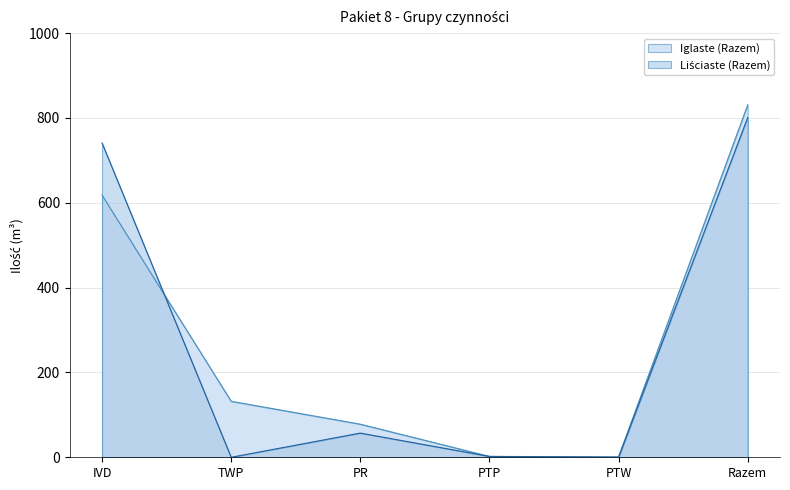

What is the highest value of the Liściaste (Razem) series?

801